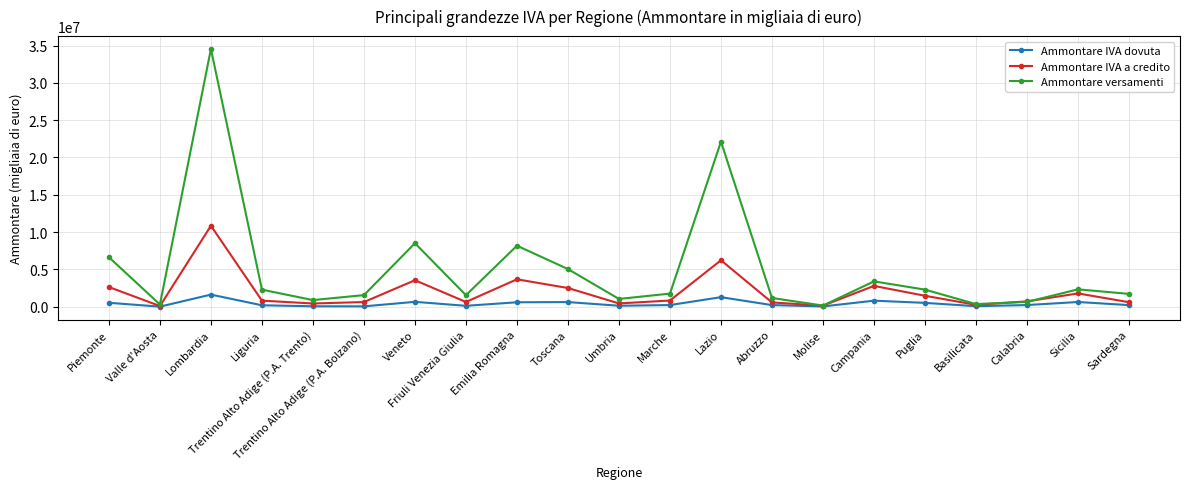

Rank the series by their average value, from lowest to highest.

Ammontare IVA dovuta, Ammontare IVA a credito, Ammontare versamenti